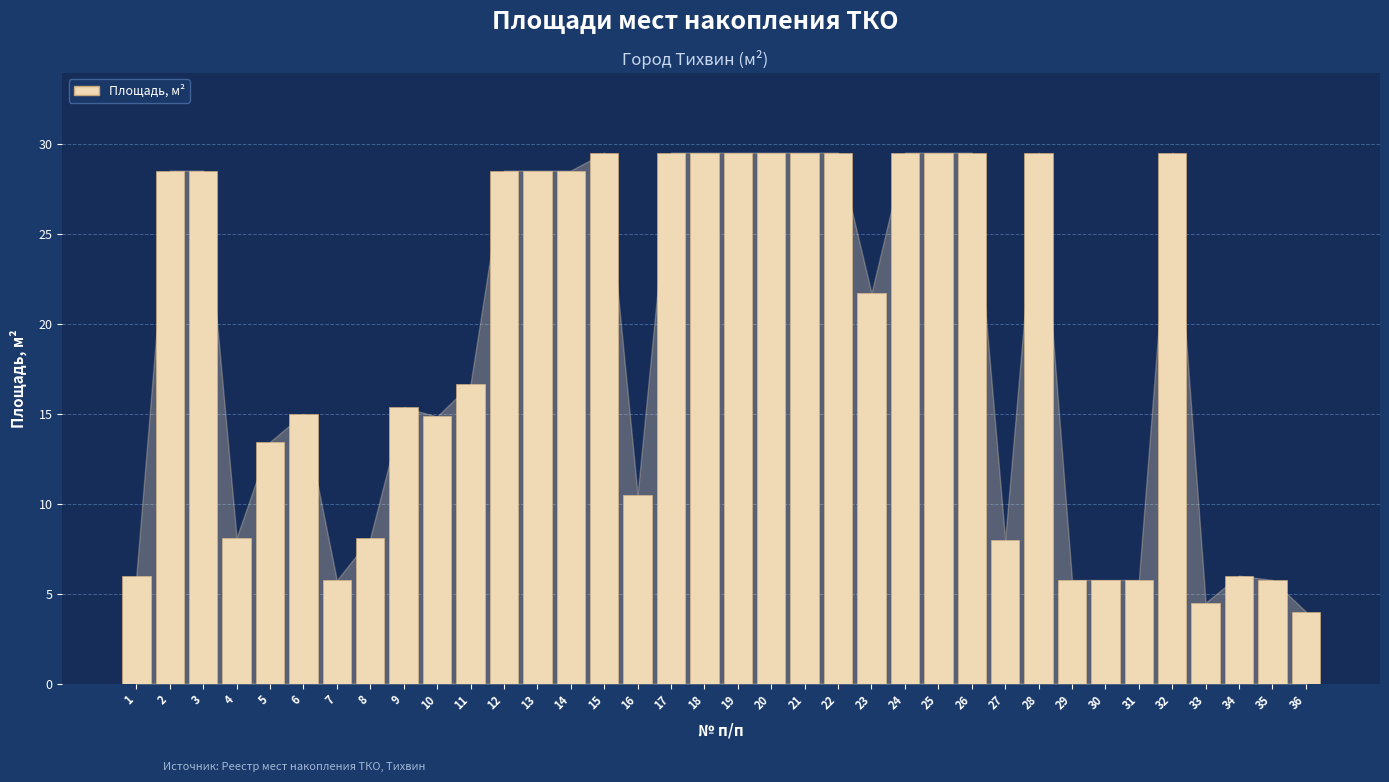

What is the smallest value displayed?

4.0